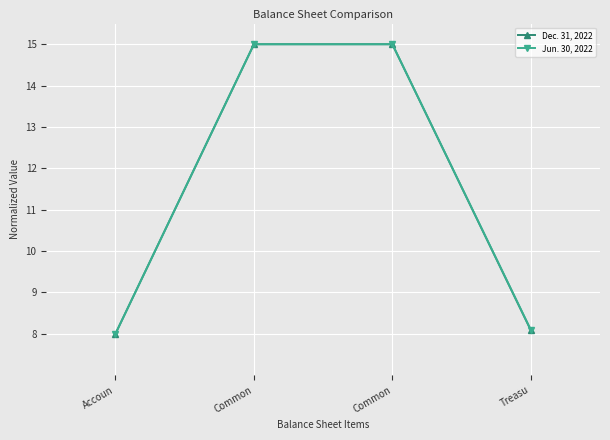

What is the total value across all series at Treasu?

16.2